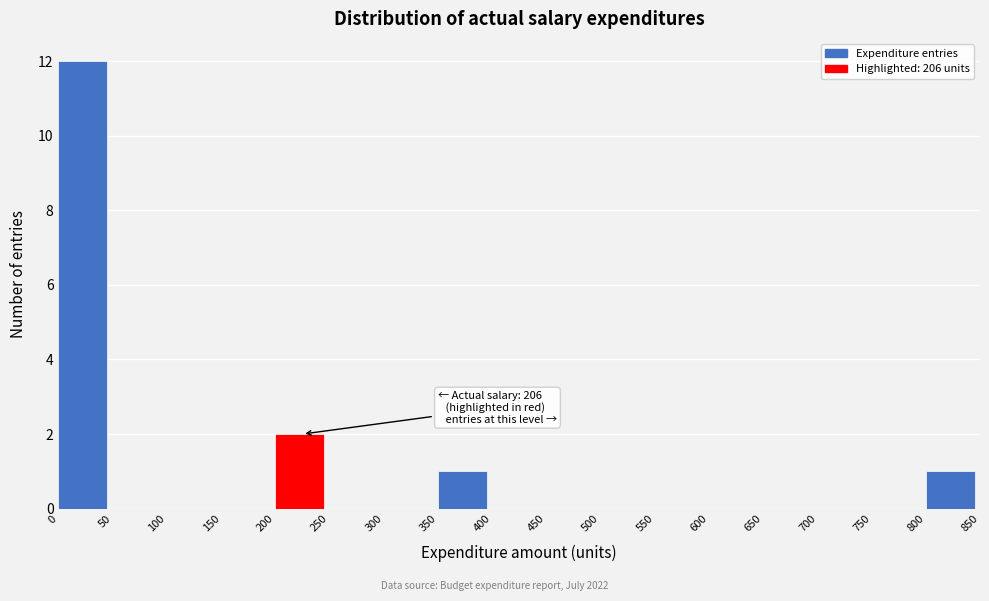

Over which range of the x-axis is the bar tallest?

0 to 50